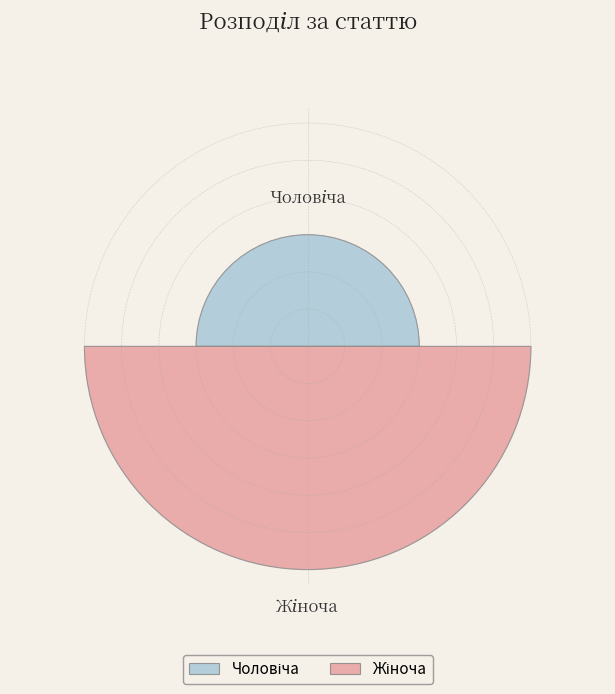

Is it true that Жіноча is 67% of the pie?

True